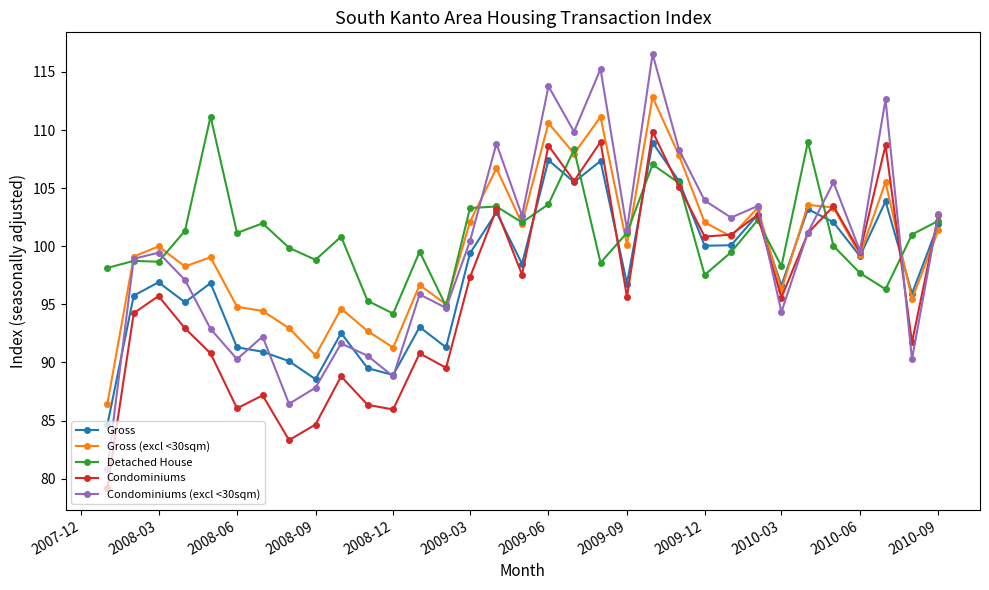

True or false: Detached House has more than 0 interior local peaks.

True